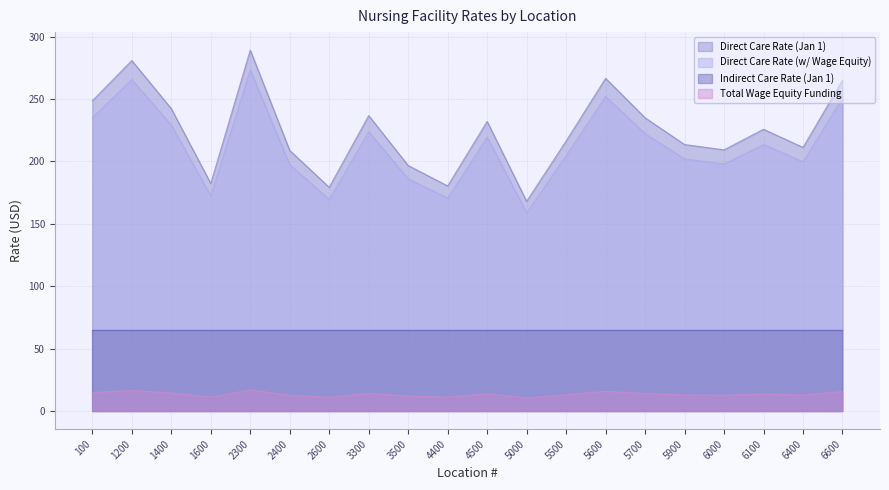

True or false: Total Wage Equity Funding and Direct Care Rate (Jan 1) intersect in this chart.

False